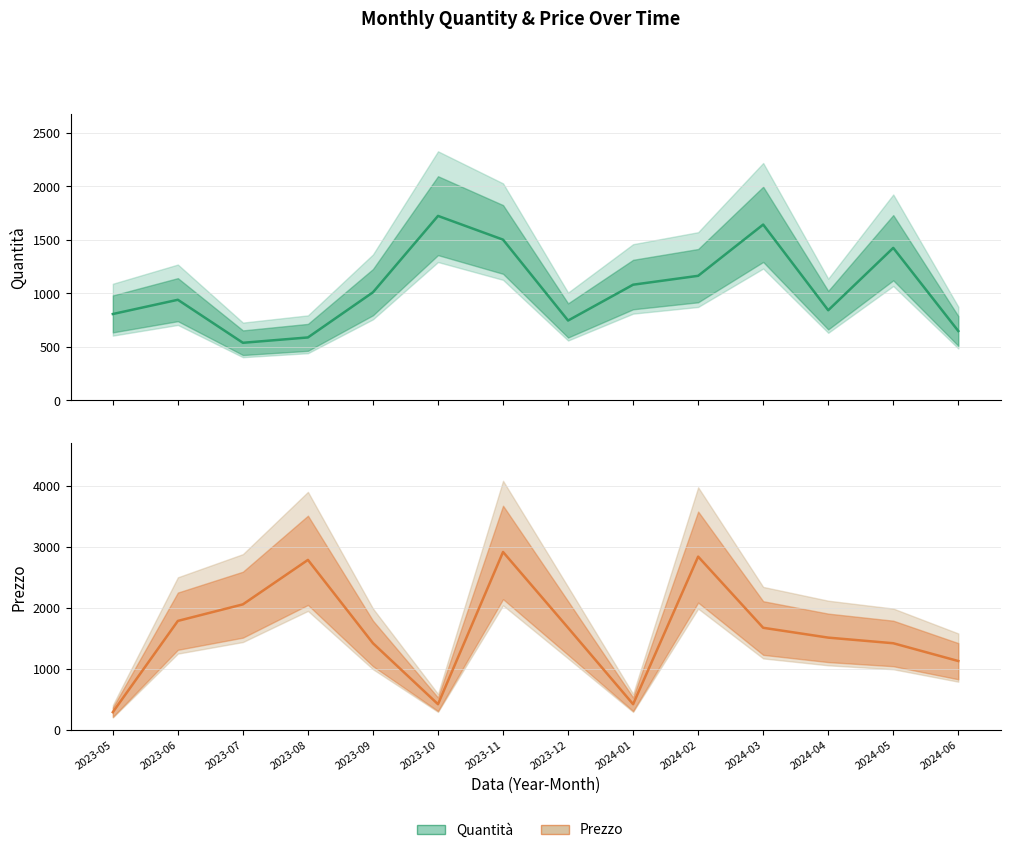

Between 2024-02 and 2024-06, which is larger?

2024-02